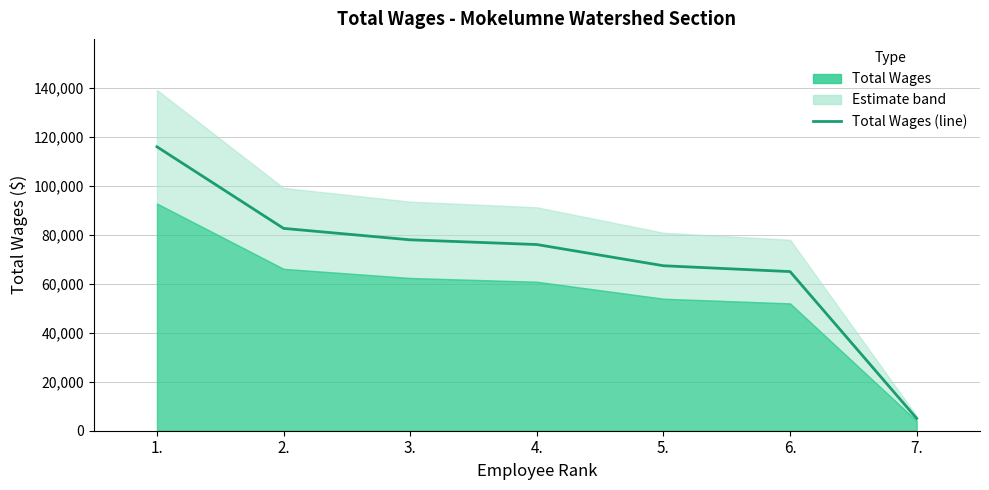

Reading right to left, list all the values displayed in this chart.

7.=5010	6.=64973	5.=67358	4.=76018	3.=77942	2.=82608	1.=115927